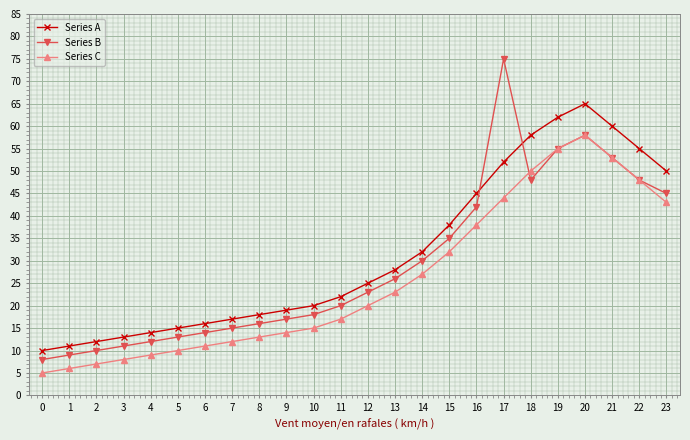

What is the sum of all Series A values?

757